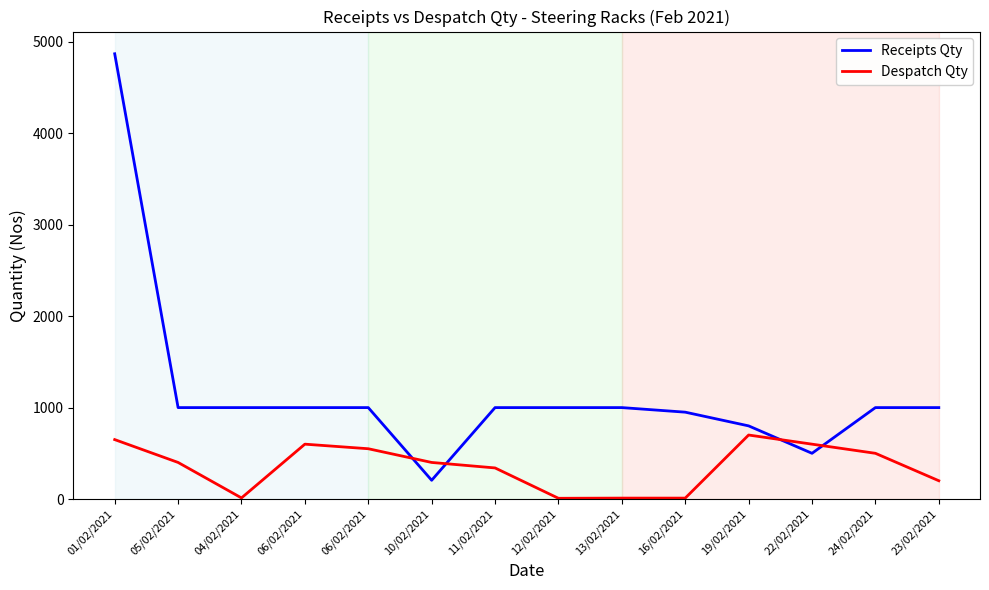

What are all the series names shown in the legend?

Receipts Qty, Despatch Qty